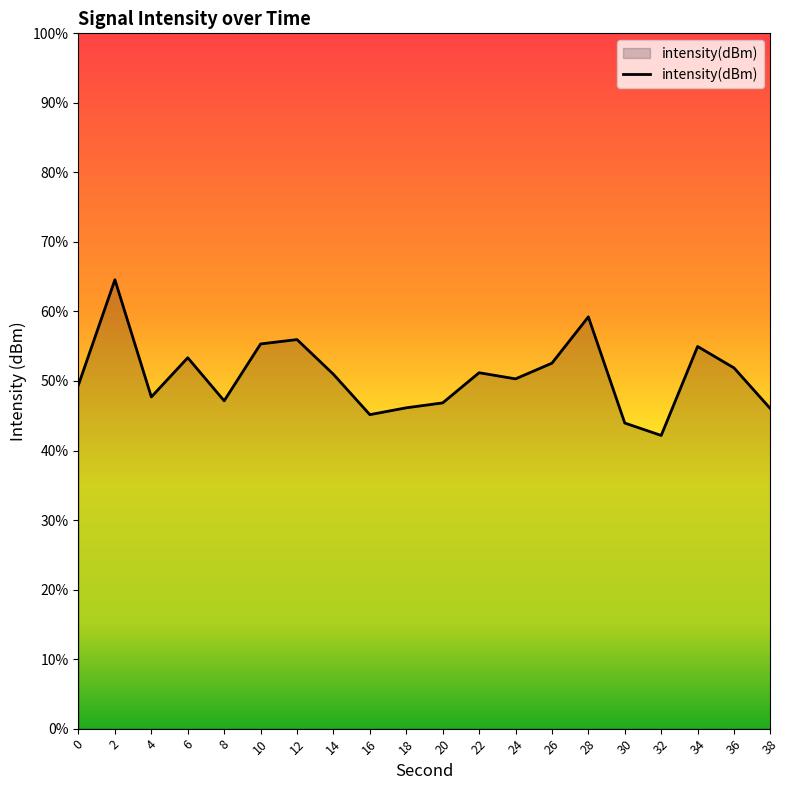

Reading left to right, what are all the values shown in this chart?

0=-135.1	2=-132.1	4=-135.5	6=-134.3	8=-135.6	10=-133.9	12=-133.8	14=-134.8	16=-136.0	18=-135.8	20=-135.6	22=-134.8	24=-134.9	26=-134.5	28=-133.2	30=-136.2	32=-136.6	34=-134.0	36=-134.6	38=-135.8